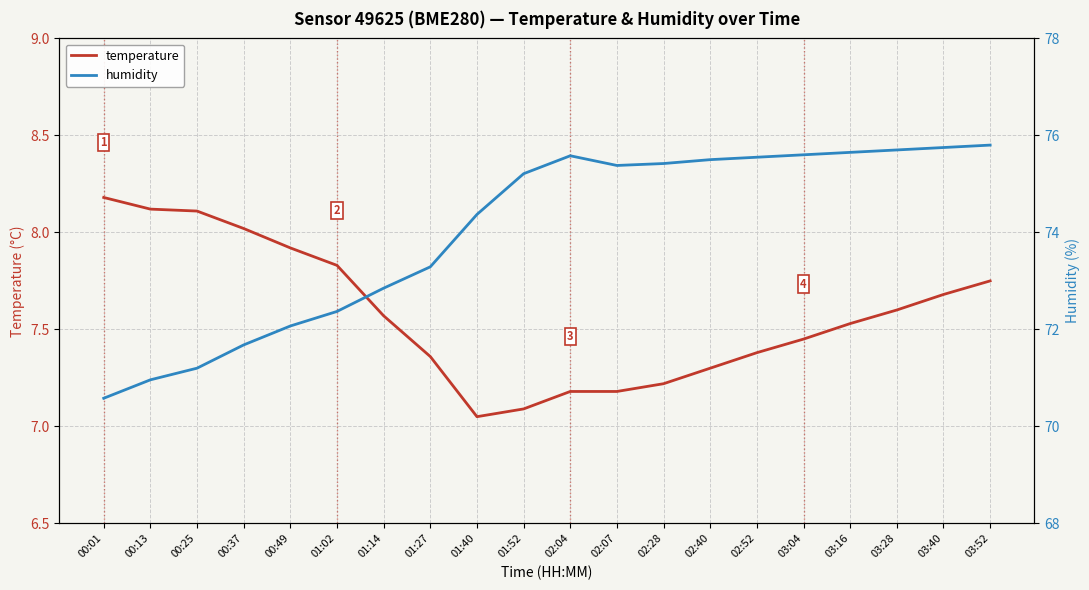

What position from the right is 00:37?

17